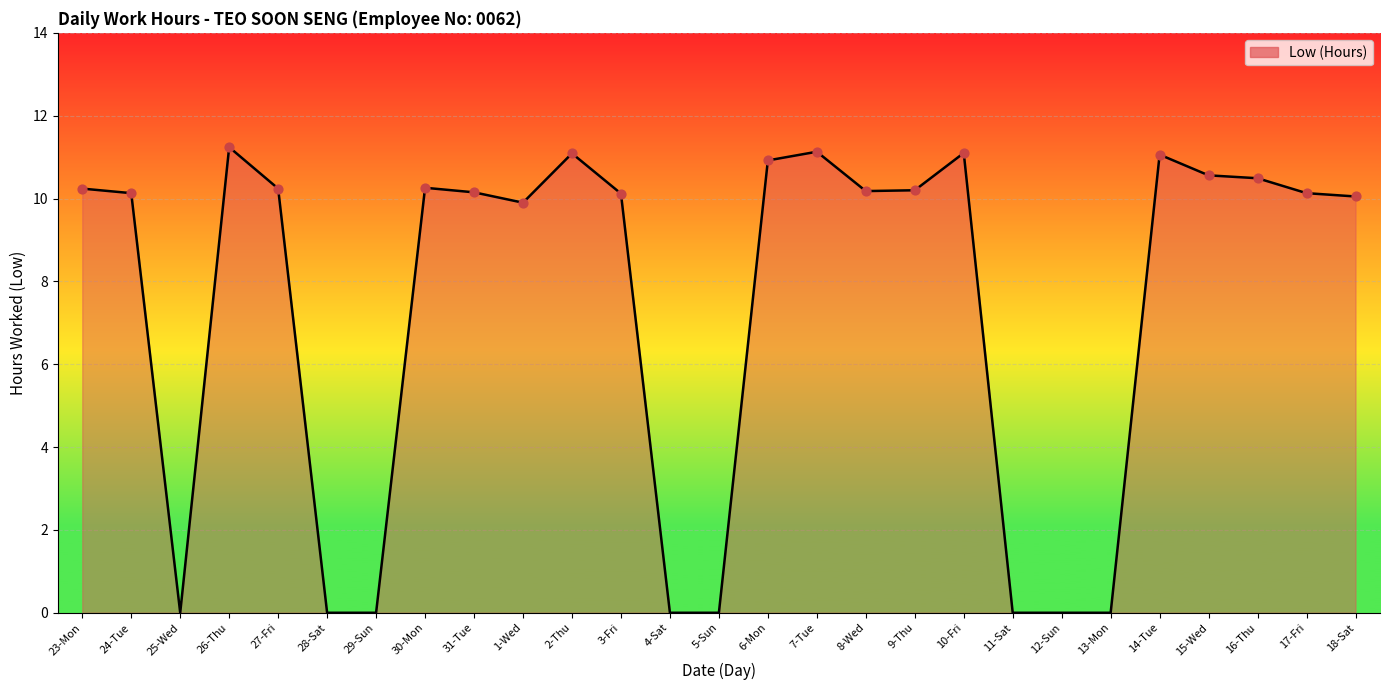

Which has a higher value, 9-Thu or 15-Wed?

15-Wed